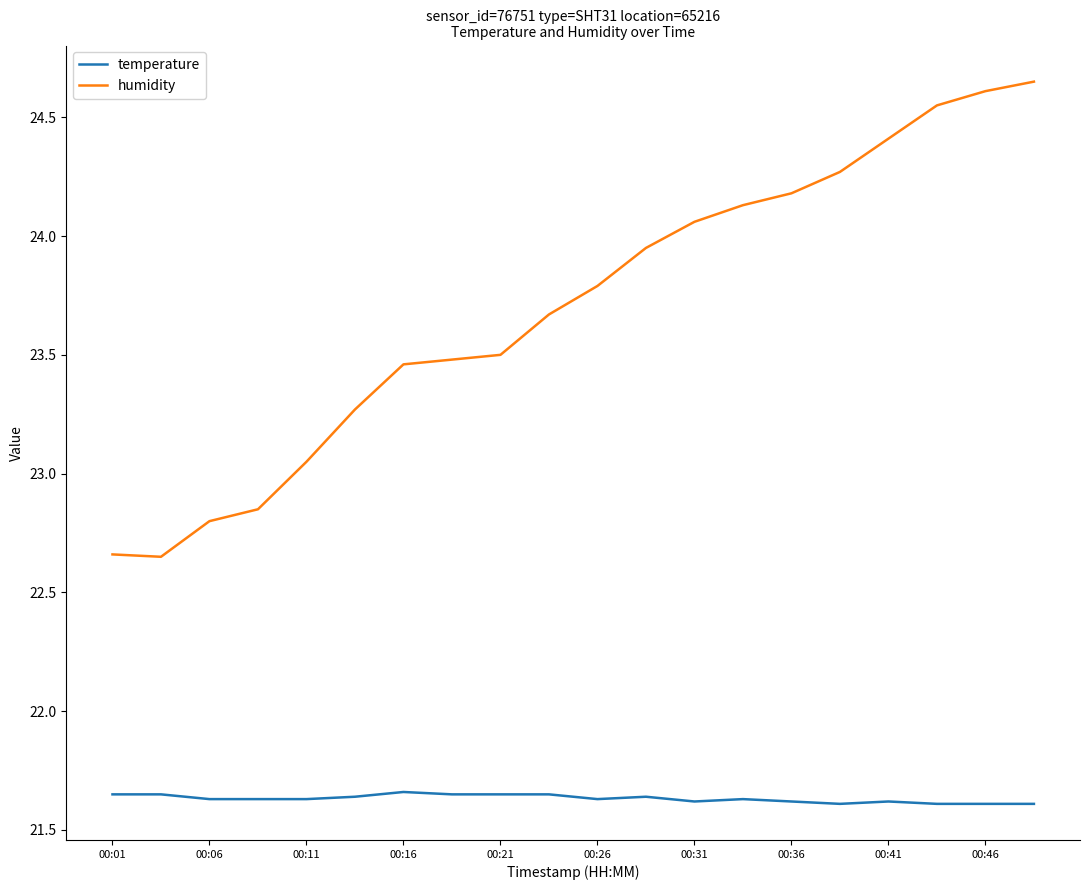

Which series has the largest range (max minus min)?

humidity